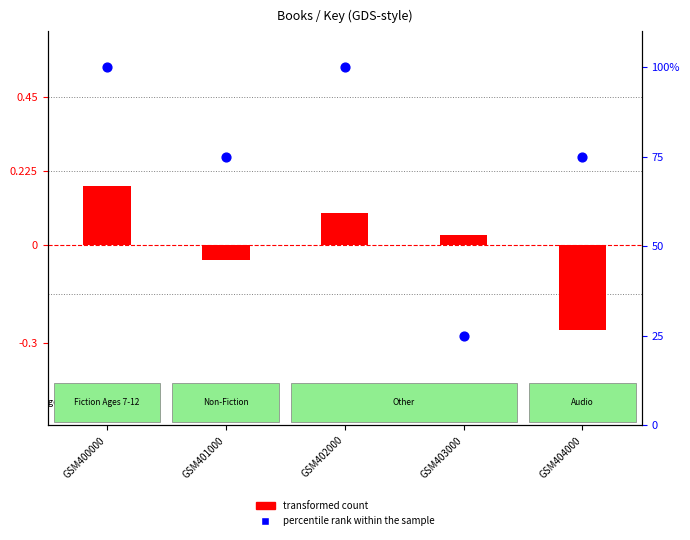

What is the total value across all series at GSM401000?

75.0